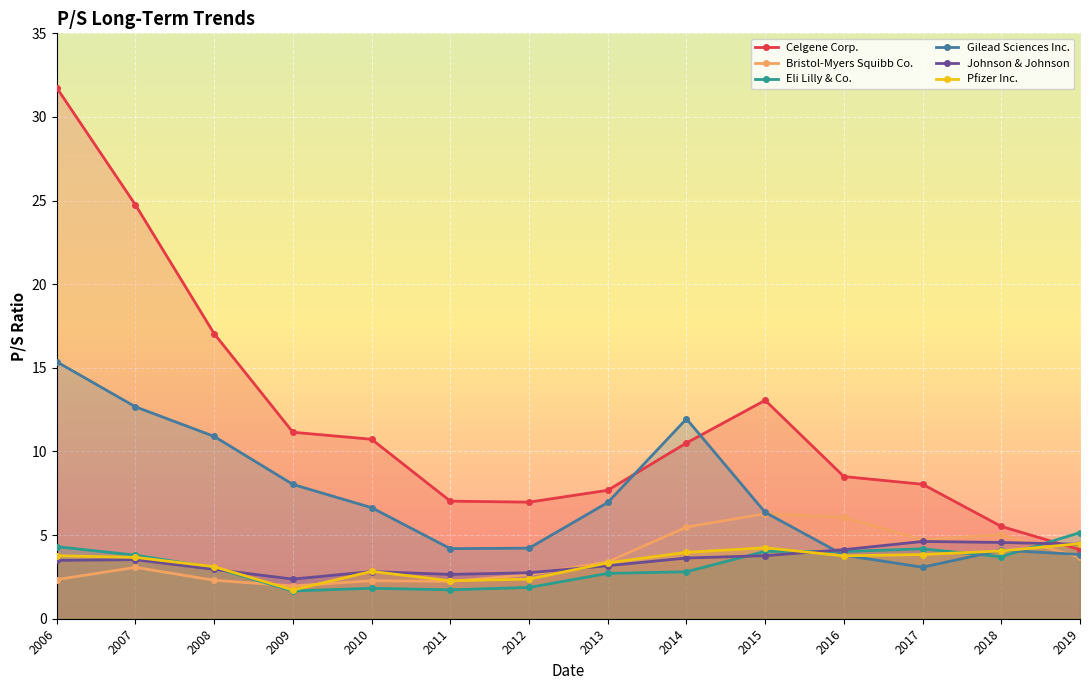

At which category does Celgene Corp. reach its first local peak?

2015